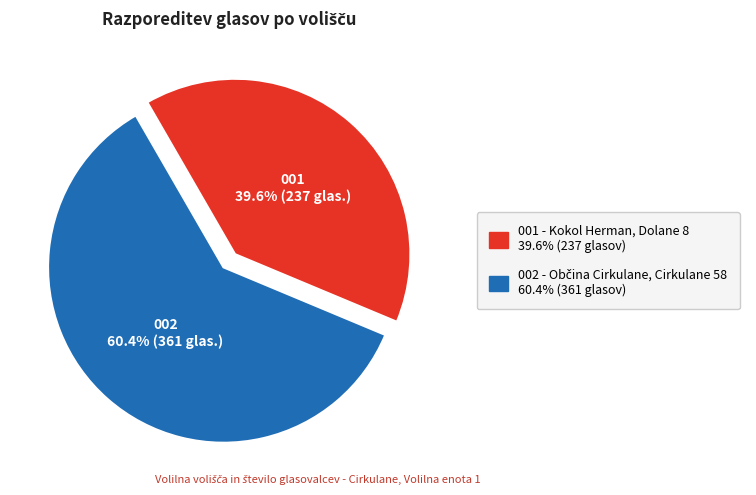

Which slice is the smallest?

001 - Kokol Herman, Dolane 8